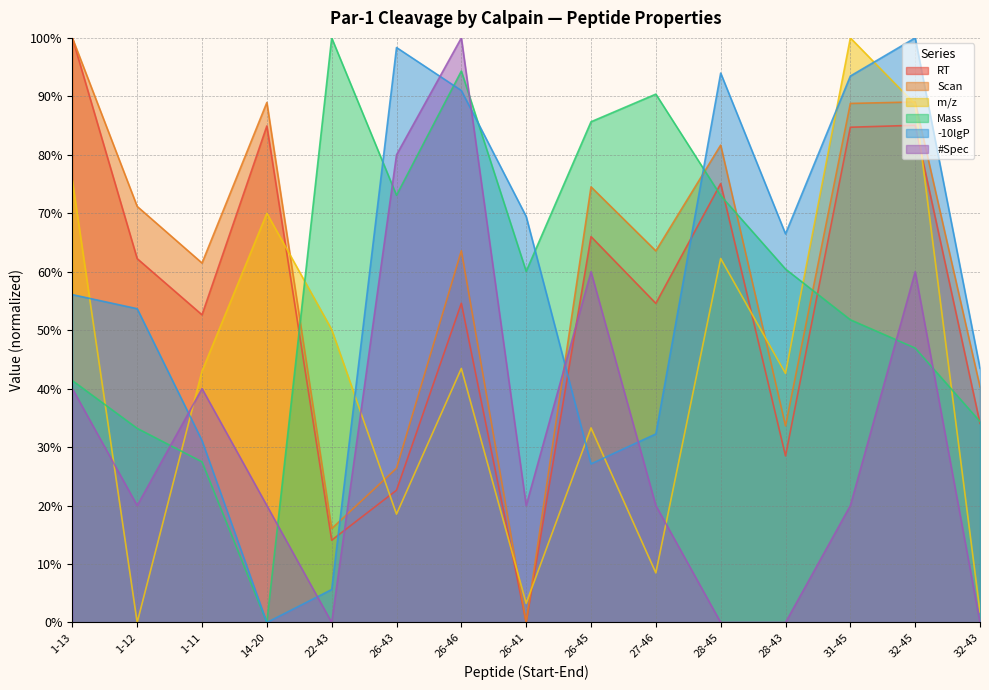

Reading left to right, transcribe all the data shown in this chart.

RT: 1-13=100.0	1-12=62.2	1-11=52.6	14-20=84.9	22-43=14.1	26-43=22.6	26-46=54.6	26-41=0.0	26-45=66.0	27-46=54.6	28-45=75.1	28-43=28.5	31-45=84.7	32-45=85.1	32-43=34.1
Scan: 1-13=100.0	1-12=71.2	1-11=61.5	14-20=89.0	22-43=16.1	26-43=26.4	26-46=63.6	26-41=0.0	26-45=74.5	27-46=63.6	28-45=81.7	28-43=33.6	31-45=88.8	32-45=89.0	32-43=40.3
m/z: 1-13=75.6	1-12=0.0	1-11=43.0	14-20=70.0	22-43=50.1	26-43=18.5	26-46=43.5	26-41=3.3	26-45=33.3	27-46=8.5	28-45=62.3	28-43=42.6	31-45=100.0	32-45=88.7	32-43=1.8
Mass: 1-13=41.4	1-12=33.2	1-11=27.5	14-20=0.0	22-43=100.0	26-43=73.1	26-46=94.3	26-41=60.1	26-45=85.7	27-46=90.4	28-45=73.0	28-43=60.5	31-45=51.8	32-45=46.9	32-43=34.4
-10lgP: 1-13=56.1	1-12=53.7	1-11=31.1	14-20=0.0	22-43=5.6	26-43=98.4	26-46=91.0	26-41=69.5	26-45=27.1	27-46=32.3	28-45=94.0	28-43=66.5	31-45=93.5	32-45=100.0	32-43=43.5
#Spec: 1-13=40.0	1-12=20.0	1-11=40.0	14-20=20.0	22-43=0.0	26-43=80.0	26-46=100.0	26-41=20.0	26-45=60.0	27-46=20.0	28-45=0.0	28-43=0.0	31-45=20.0	32-45=60.0	32-43=0.0